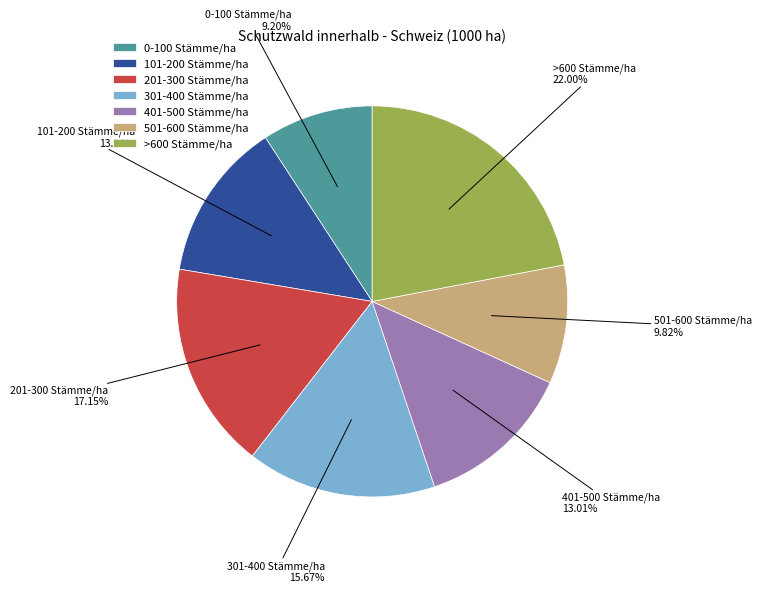

Do 201-300 Stämme/ha and 401-500 Stämme/ha together represent more than half of the pie?

No